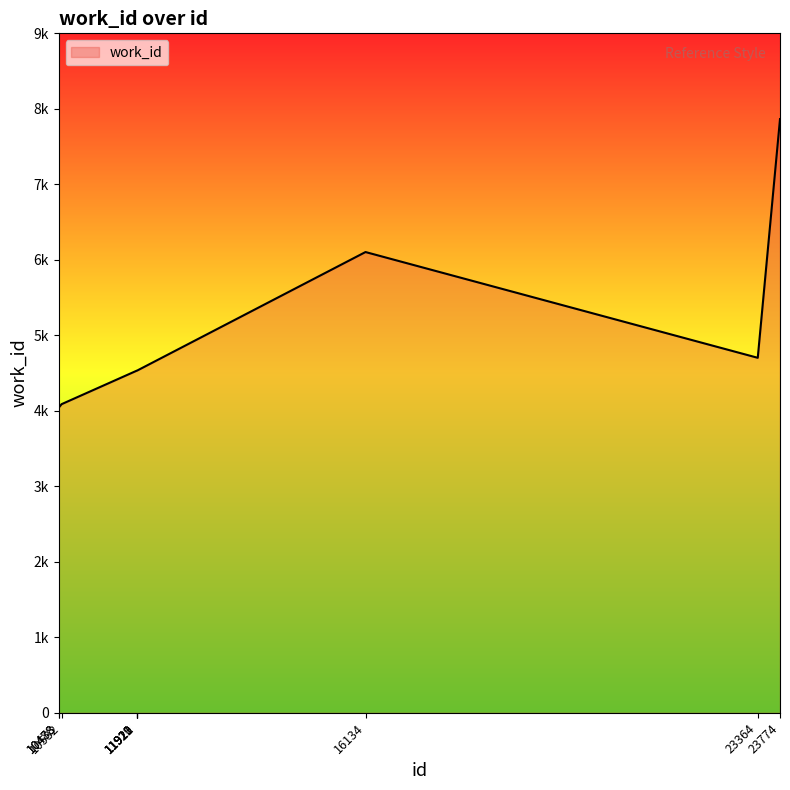

List the labels in order of value, smallest first.

10478, 10488, 10532, 11919, 11920, 11921, 11922, 23364, 16134, 23774